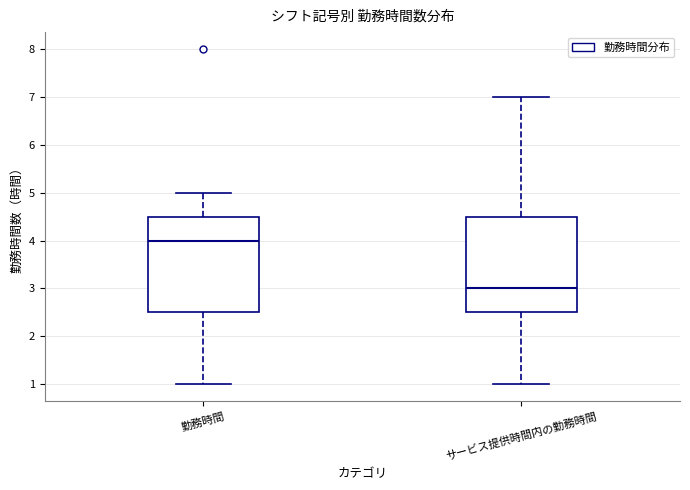

Which box has the highest median line?

勤務時間